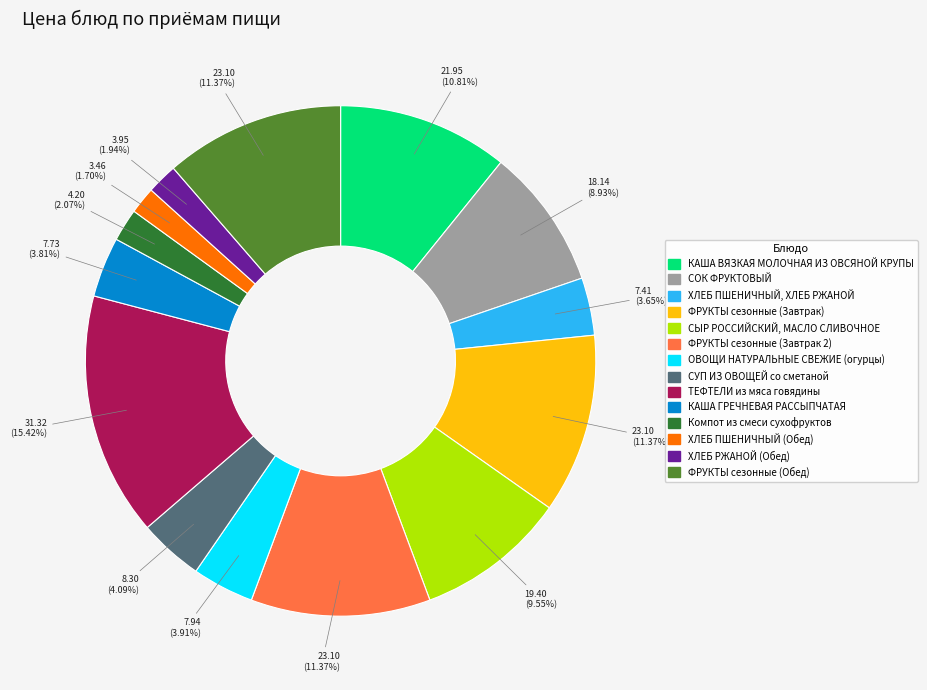

Does any single category account for the majority?

No